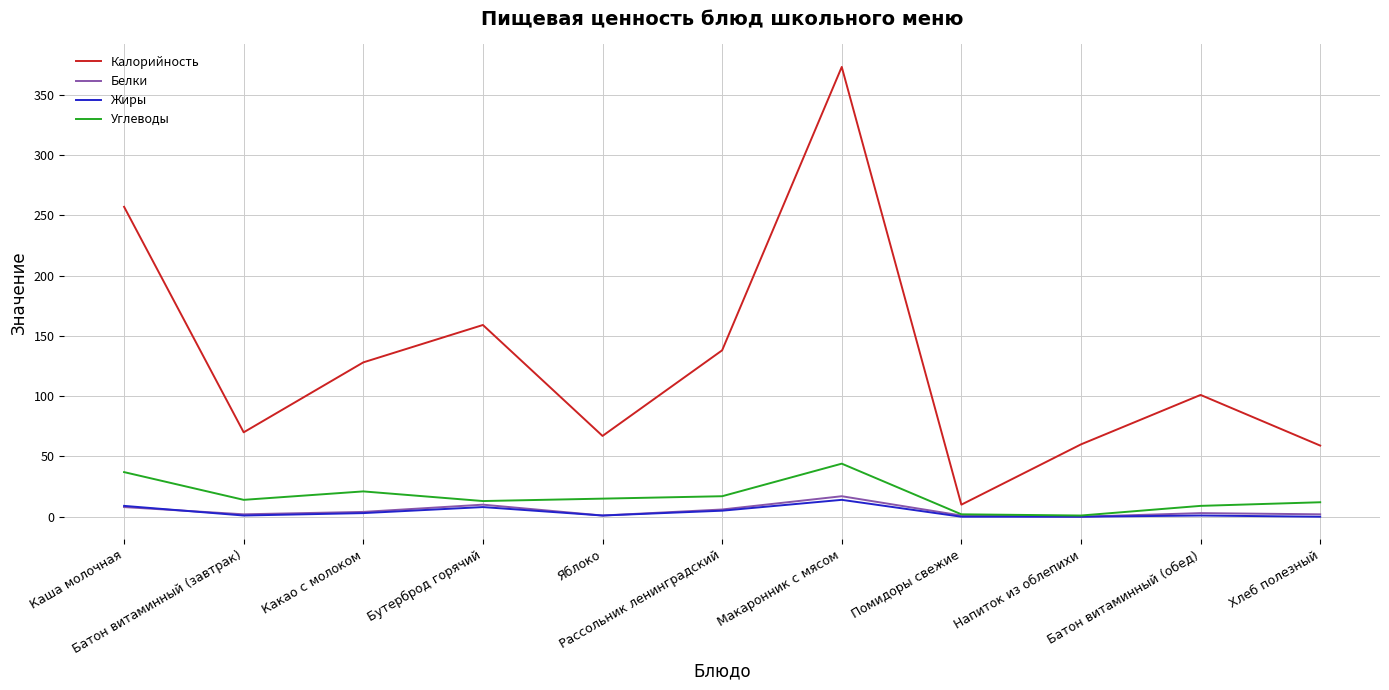

Which series has the largest total across all categories?

Калорийность